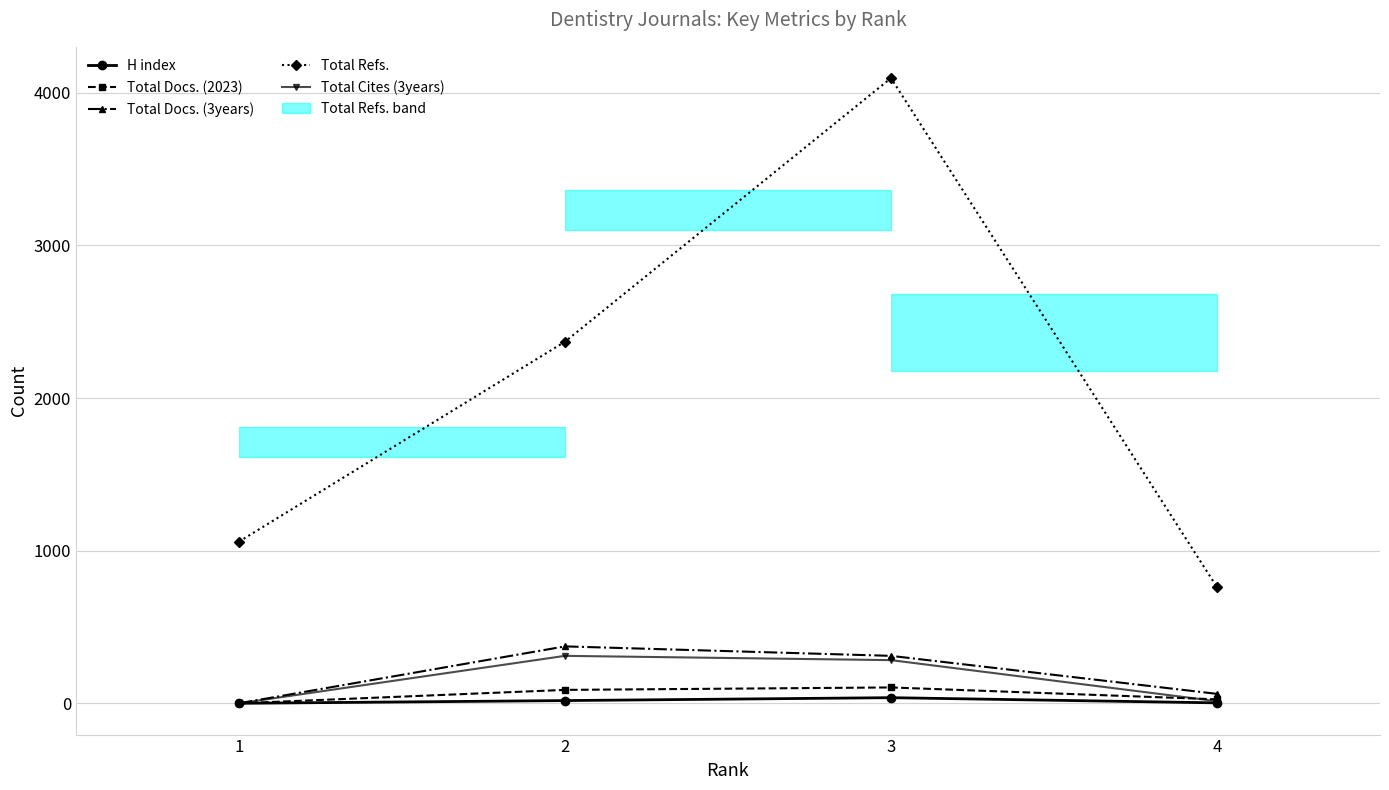

At 3, list the series in order from smallest to largest.

H index, Total Docs. (2023), Total Cites (3years), Total Docs. (3years), Total Refs.